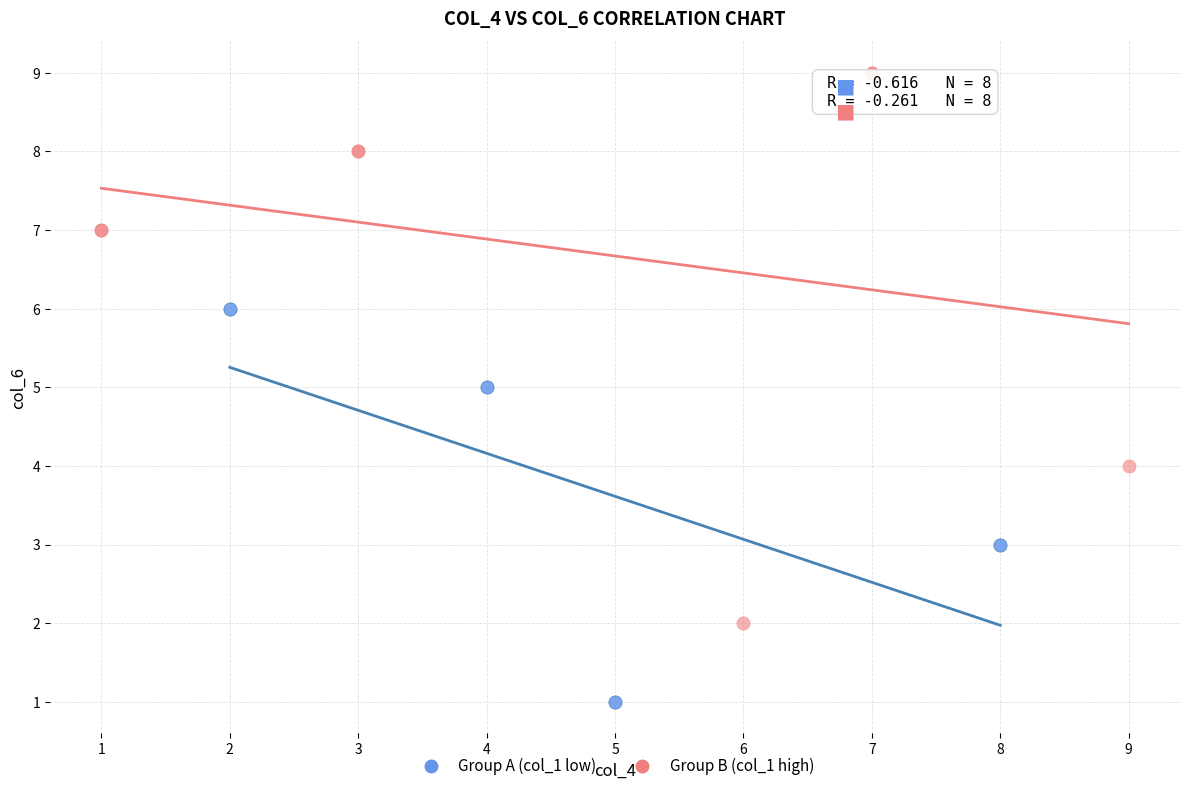

What are all the series names shown in the legend?

Group A (col_1 low), Group B (col_1 high)